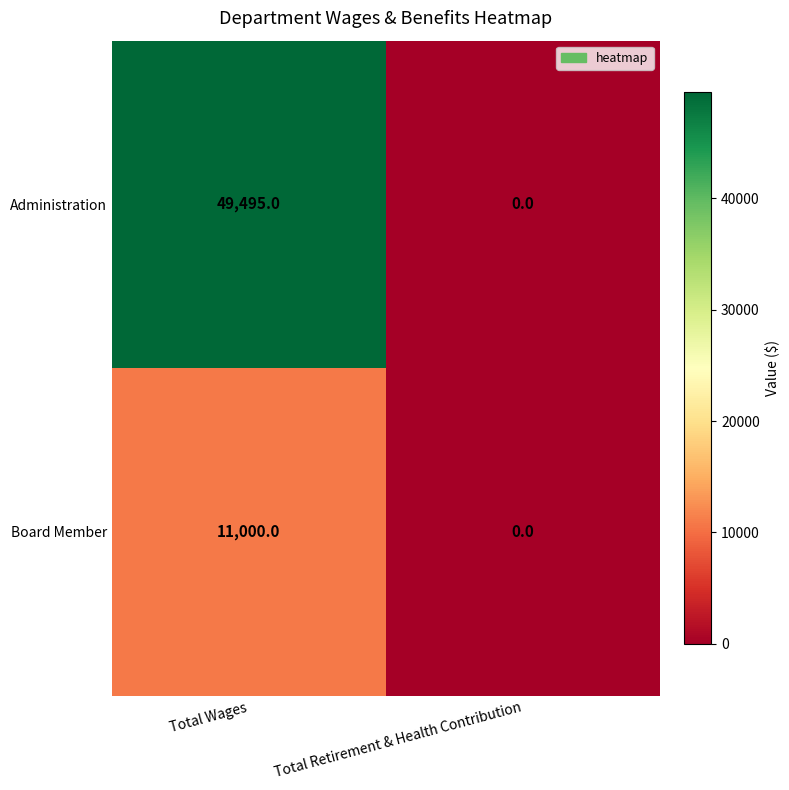

The value of Administration at Total Retirement & Health Contribution is 0. True or false?

True